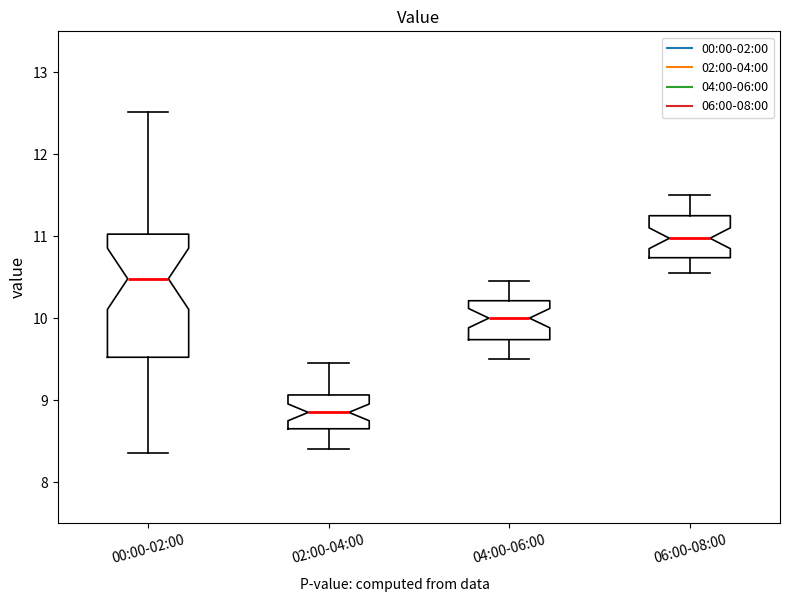

Reading left to right, transcribe this box plot: for each box, give where its median line is, the range the box spans, and where its two whiskers end, as read against the y-axis. The values are not printed on the chart, so give them approximately, as read against the axis.

00:00-02:00: median 10.5, box 9.5 to 11.0, whiskers 8.4 to 12.5
02:00-04:00: median 8.9, box 8.7 to 9.1, whiskers 8.4 to 9.5
04:00-06:00: median 10.0, box 9.7 to 10.2, whiskers 9.5 to 10.5
06:00-08:00: median 11.0, box 10.7 to 11.3, whiskers 10.6 to 11.5